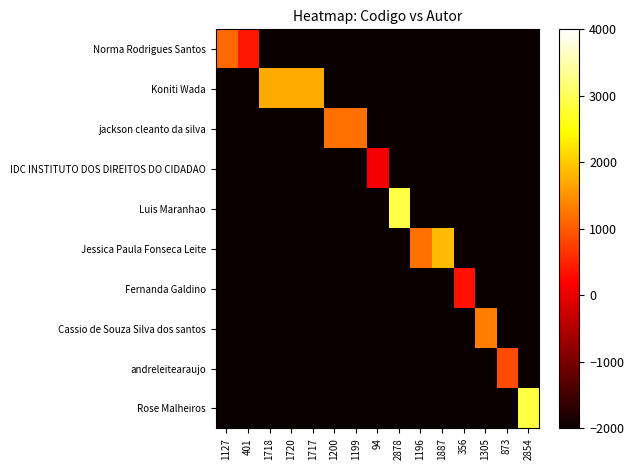

Reading right to left, what are all the values shown in this chart?

Norma Rodrigues Santos: 2854=-2000	873=-2000	1305=-2000	356=-2000	1887=-2000	1196=-2000	2878=-2000	94=-2000	1199=-2000	1200=-2000	1717=-2000	1720=-2000	1718=-2000	401=401	1127=1127
Koniti Wada: 2854=-2000	873=-2000	1305=-2000	356=-2000	1887=-2000	1196=-2000	2878=-2000	94=-2000	1199=-2000	1200=-2000	1717=1717	1720=1720	1718=1718	401=-2000	1127=-2000
jackson cleanto da silva: 2854=-2000	873=-2000	1305=-2000	356=-2000	1887=-2000	1196=-2000	2878=-2000	94=-2000	1199=1199	1200=1200	1717=-2000	1720=-2000	1718=-2000	401=-2000	1127=-2000
IDC INSTITUTO DOS DIREITOS DO CIDADAO: 2854=-2000	873=-2000	1305=-2000	356=-2000	1887=-2000	1196=-2000	2878=-2000	94=94	1199=-2000	1200=-2000	1717=-2000	1720=-2000	1718=-2000	401=-2000	1127=-2000
Luis Maranhao: 2854=-2000	873=-2000	1305=-2000	356=-2000	1887=-2000	1196=-2000	2878=2878	94=-2000	1199=-2000	1200=-2000	1717=-2000	1720=-2000	1718=-2000	401=-2000	1127=-2000
Jessica Paula Fonseca Leite: 2854=-2000	873=-2000	1305=-2000	356=-2000	1887=1887	1196=1196	2878=-2000	94=-2000	1199=-2000	1200=-2000	1717=-2000	1720=-2000	1718=-2000	401=-2000	1127=-2000
Fernanda Galdino: 2854=-2000	873=-2000	1305=-2000	356=356	1887=-2000	1196=-2000	2878=-2000	94=-2000	1199=-2000	1200=-2000	1717=-2000	1720=-2000	1718=-2000	401=-2000	1127=-2000
Cassio de Souza Silva dos santos: 2854=-2000	873=-2000	1305=1305	356=-2000	1887=-2000	1196=-2000	2878=-2000	94=-2000	1199=-2000	1200=-2000	1717=-2000	1720=-2000	1718=-2000	401=-2000	1127=-2000
andreleitearaujo: 2854=-2000	873=873	1305=-2000	356=-2000	1887=-2000	1196=-2000	2878=-2000	94=-2000	1199=-2000	1200=-2000	1717=-2000	1720=-2000	1718=-2000	401=-2000	1127=-2000
Rose Malheiros: 2854=2854	873=-2000	1305=-2000	356=-2000	1887=-2000	1196=-2000	2878=-2000	94=-2000	1199=-2000	1200=-2000	1717=-2000	1720=-2000	1718=-2000	401=-2000	1127=-2000